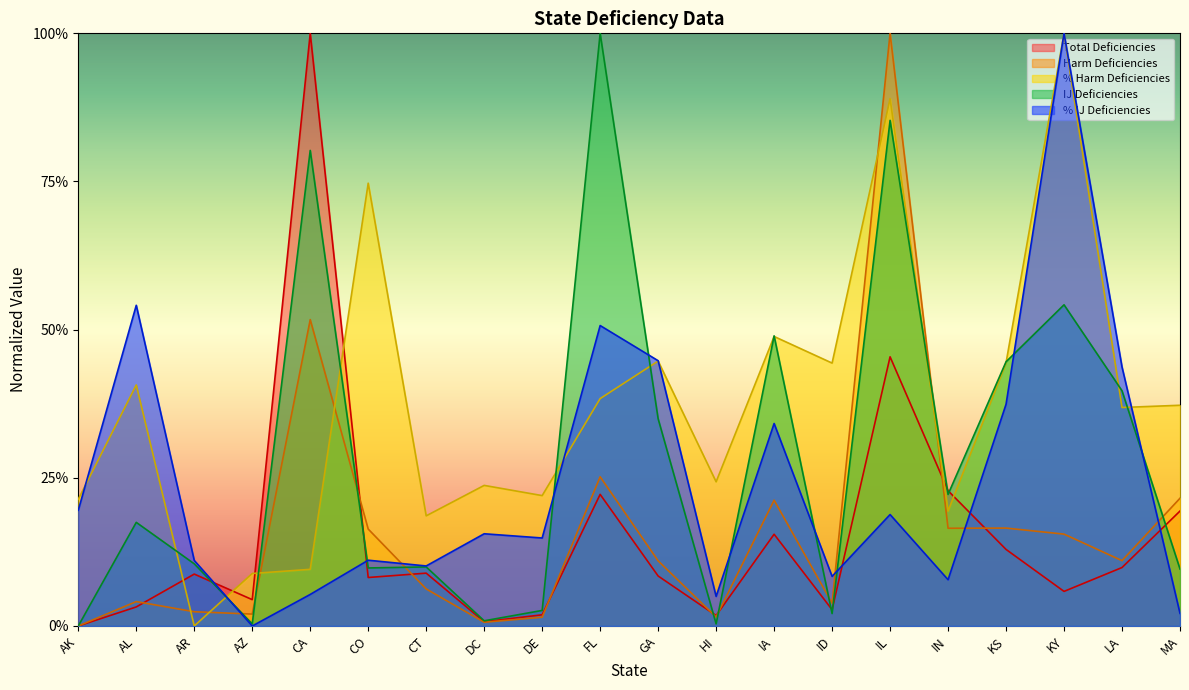

Between which two adjacent categories do IJ Deficiencies and % Harm Deficiencies first intersect?

AL and AR